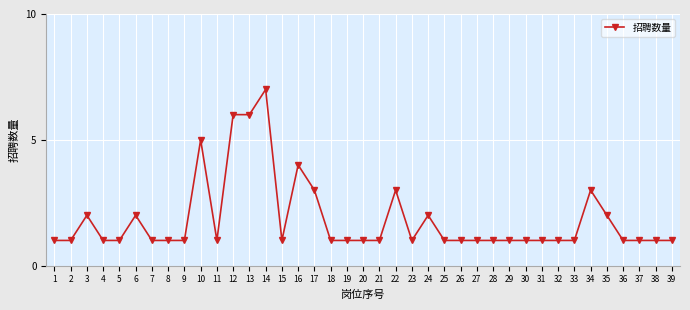

What is the value of the 38th point from the left?

1